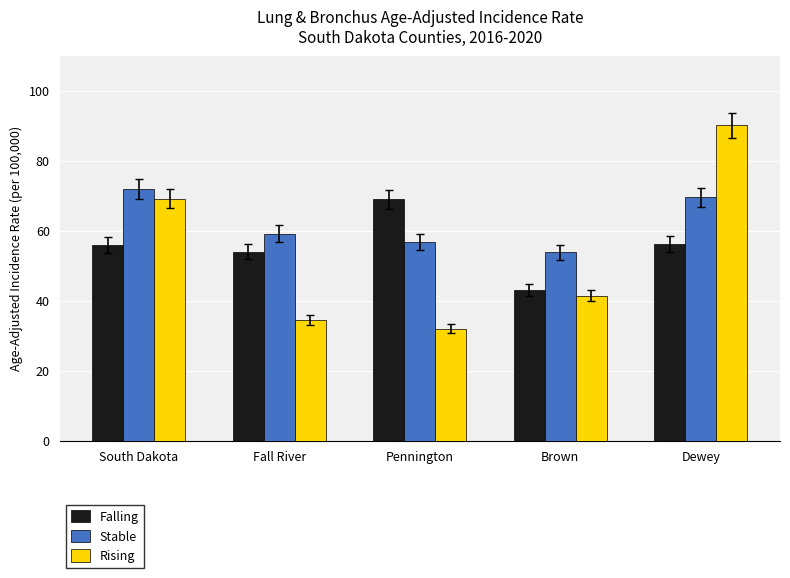

Is it true that Stable equals 56.8 at Pennington?

True